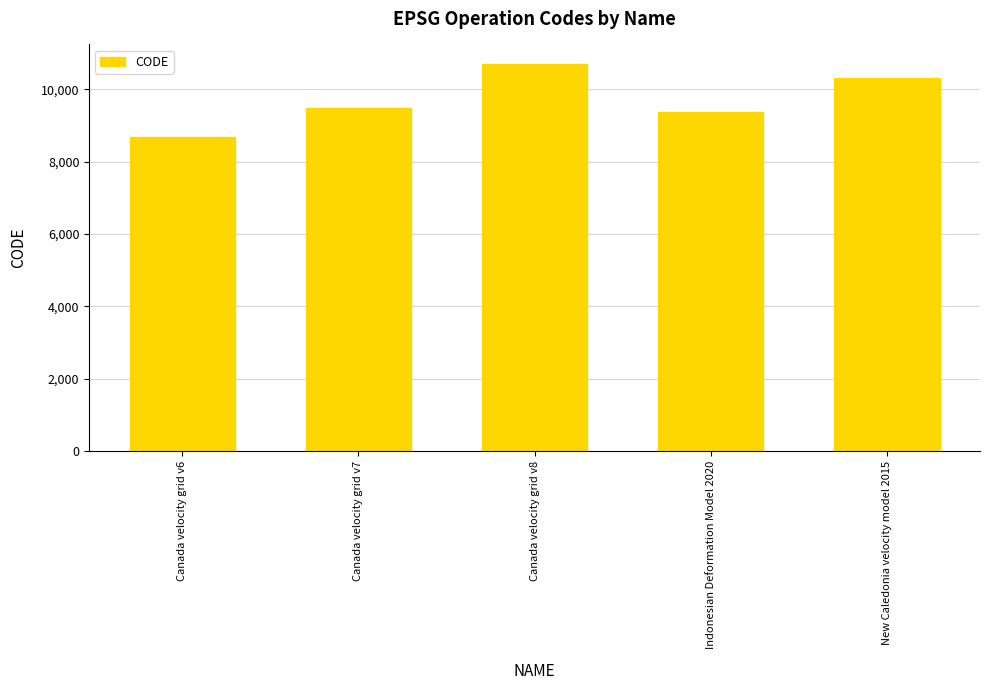

What is the value of the 2nd bar from the left?

9483